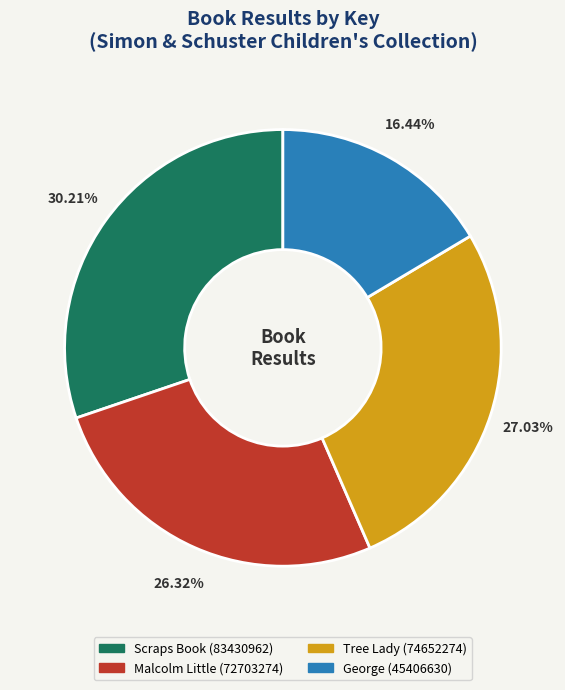

Rank the categories by value from lowest to highest.

George (45406630), Malcolm Little (72703274), Tree Lady (74652274), Scraps Book (83430962)